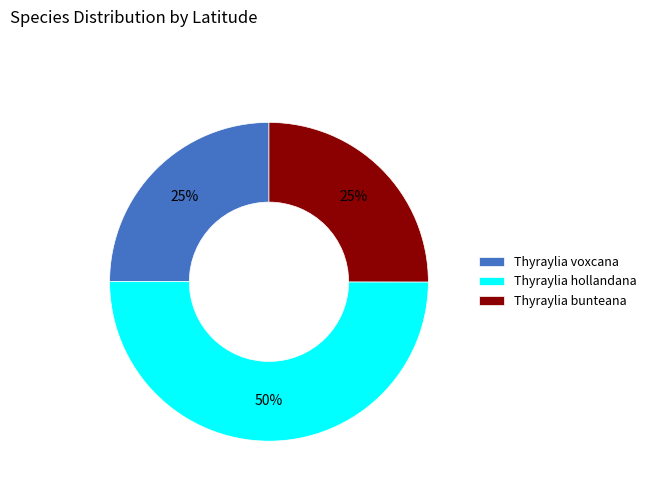

What is the largest slice in the pie chart?

Thyraylia hollandana